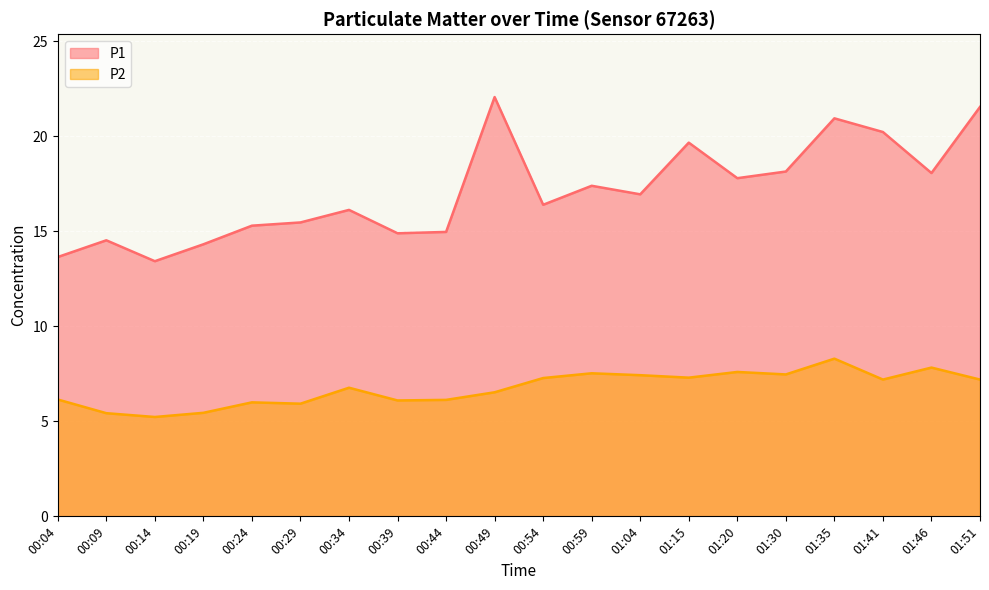

Reading left to right, list all the values displayed in this chart.

P1: 13.7	14.5	13.4	14.3	15.3	15.5	16.1	14.9	15.0	22.1	16.4	17.4	16.9	19.7	17.8	18.1	20.9	20.2	18.1	21.6
P2: 6.2	5.4	5.2	5.5	6.0	5.9	6.8	6.1	6.1	6.5	7.3	7.5	7.4	7.3	7.6	7.5	8.3	7.2	7.8	7.2